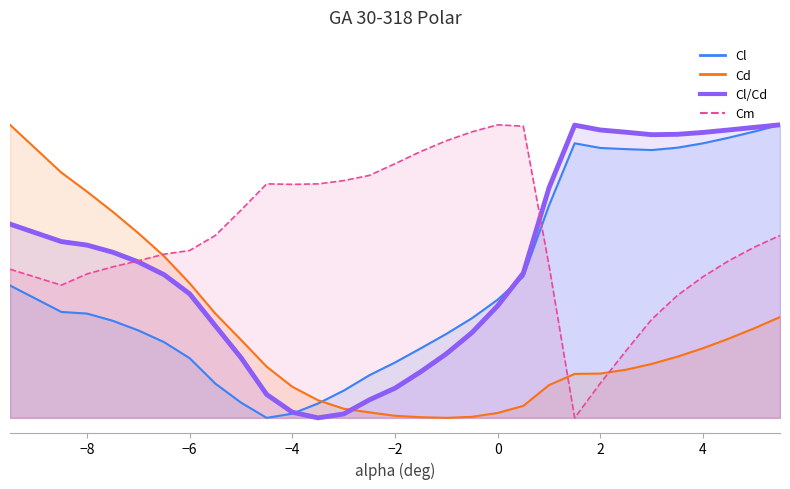

Reading right to left, transcribe all the data shown in this chart.

Cl: 5.5=1.0	5.0=1.0	4.5=1.0	4.0=0.9	3.5=0.9	3.0=0.9	2.5=0.9	2.0=0.9	1.5=0.9	1.0=0.7	0.5=0.5	0.0=0.4	-0.5=0.3	-1.0=0.3	-1.5=0.2	-2.0=0.2	-2.5=0.1	-3.0=0.1	-3.5=0.0	-4.0=0.0	-4.5=0.0	-5.0=0.1	-5.5=0.1	-6.0=0.2	-6.5=0.3	-7.0=0.3	-7.5=0.3	-8.0=0.4	-8.5=0.4	-9.5=0.5
Cd: 5.5=0.3	5.0=0.3	4.5=0.3	4.0=0.2	3.5=0.2	3.0=0.2	2.5=0.2	2.0=0.2	1.5=0.1	1.0=0.1	0.5=0.0	0.0=0.0	-0.5=0.0	-1.0=0.0	-1.5=0.0	-2.0=0.0	-2.5=0.0	-3.0=0.0	-3.5=0.1	-4.0=0.1	-4.5=0.2	-5.0=0.3	-5.5=0.4	-6.0=0.5	-6.5=0.6	-7.0=0.6	-7.5=0.7	-8.0=0.8	-8.5=0.8	-9.5=1.0
Cl/Cd: 5.5=1.0	5.0=1.0	4.5=1.0	4.0=1.0	3.5=1.0	3.0=1.0	2.5=1.0	2.0=1.0	1.5=1.0	1.0=0.8	0.5=0.5	0.0=0.4	-0.5=0.3	-1.0=0.2	-1.5=0.2	-2.0=0.1	-2.5=0.1	-3.0=0.0	-3.5=0.0	-4.0=0.0	-4.5=0.1	-5.0=0.2	-5.5=0.3	-6.0=0.4	-6.5=0.5	-7.0=0.5	-7.5=0.6	-8.0=0.6	-8.5=0.6	-9.5=0.7
Cm: 5.5=0.6	5.0=0.6	4.5=0.5	4.0=0.5	3.5=0.4	3.0=0.3	2.5=0.2	2.0=0.1	1.5=0.0	1.0=0.5	0.5=1.0	0.0=1.0	-0.5=1.0	-1.0=0.9	-1.5=0.9	-2.0=0.9	-2.5=0.8	-3.0=0.8	-3.5=0.8	-4.0=0.8	-4.5=0.8	-5.0=0.7	-5.5=0.6	-6.0=0.6	-6.5=0.6	-7.0=0.5	-7.5=0.5	-8.0=0.5	-8.5=0.5	-9.5=0.5